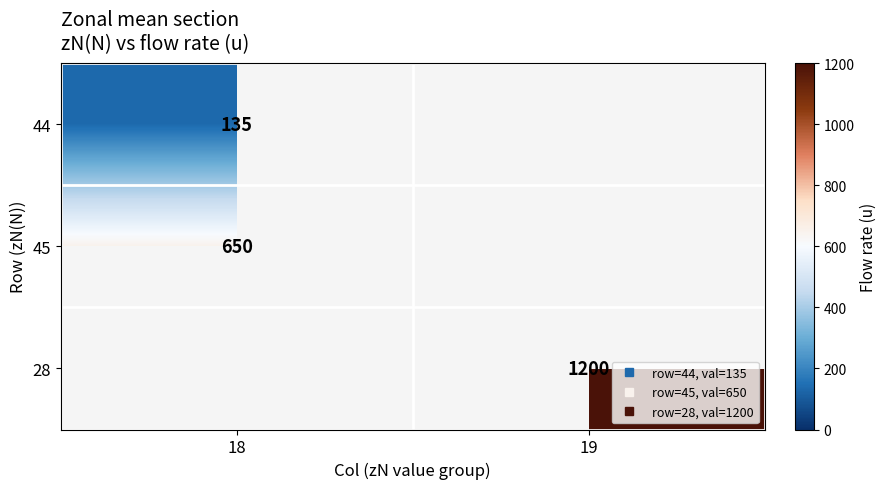

At which label is 45 closest to 650?

18